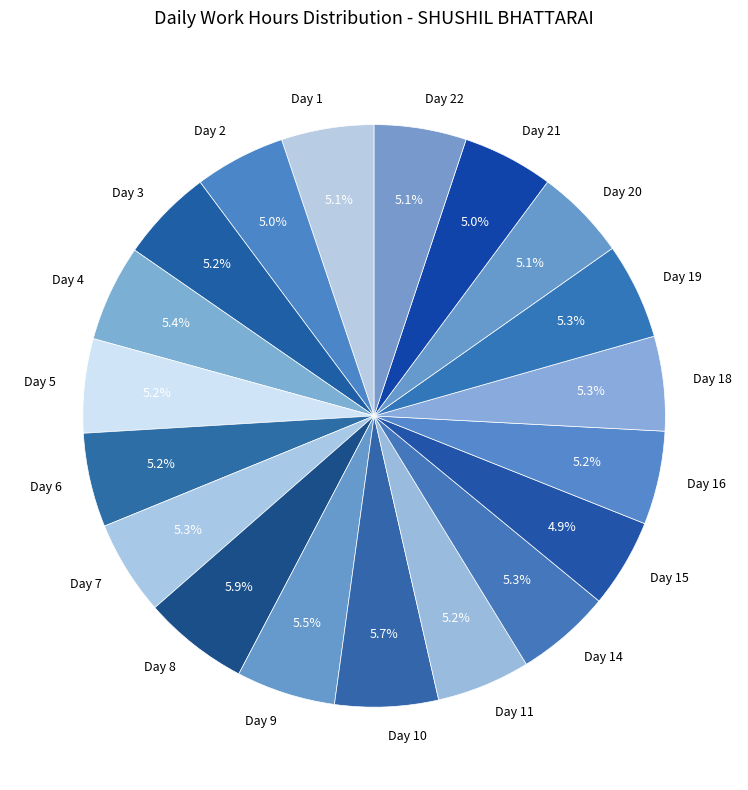

How many slices are in this pie chart?

19